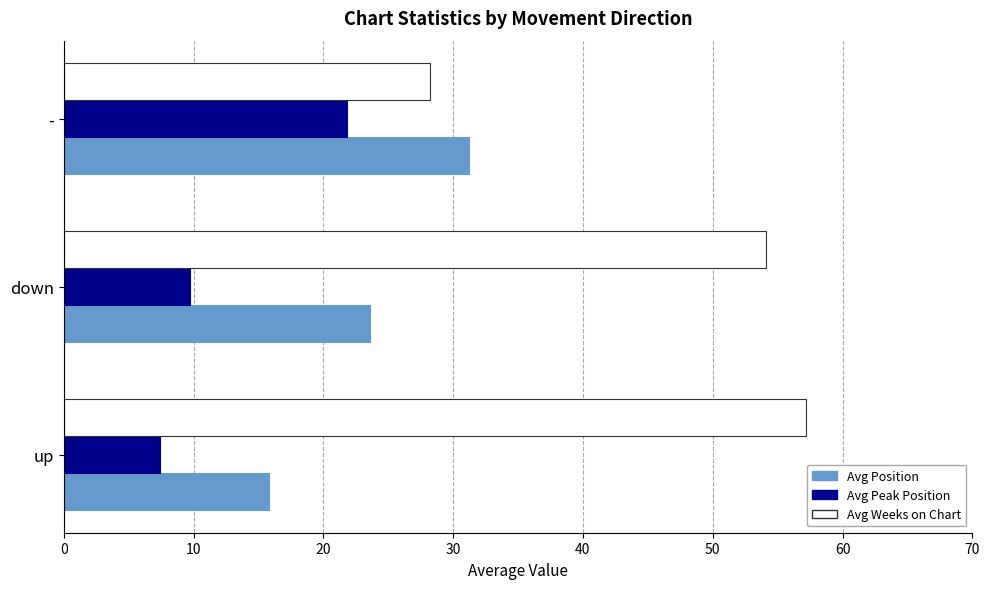

The Avg Position series shows 7.9 at -. True or false?

False